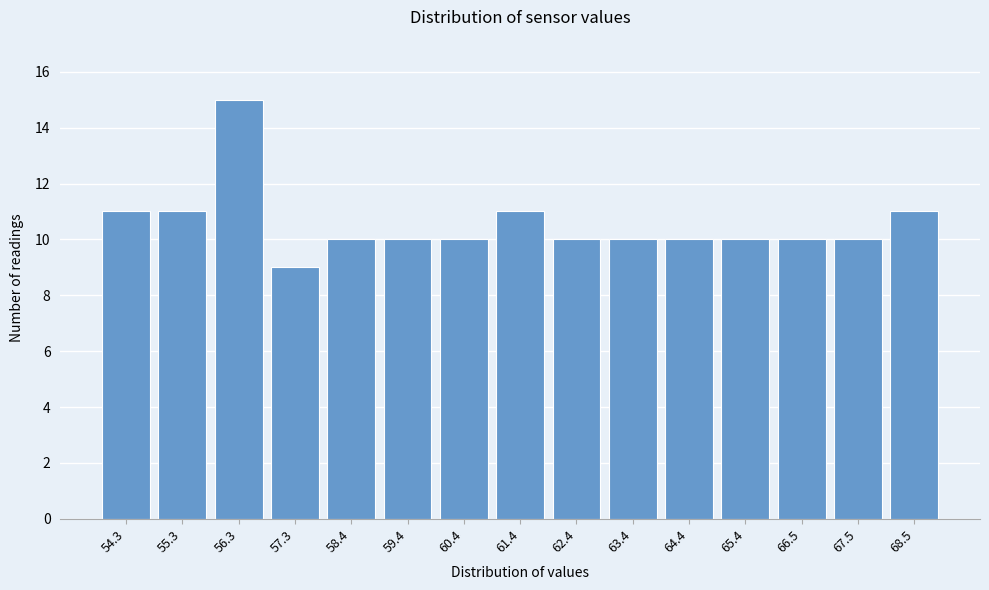

Reading right to left, what are all the values shown in this chart?

11	10	10	10	10	10	10	11	10	10	10	9	15	11	11